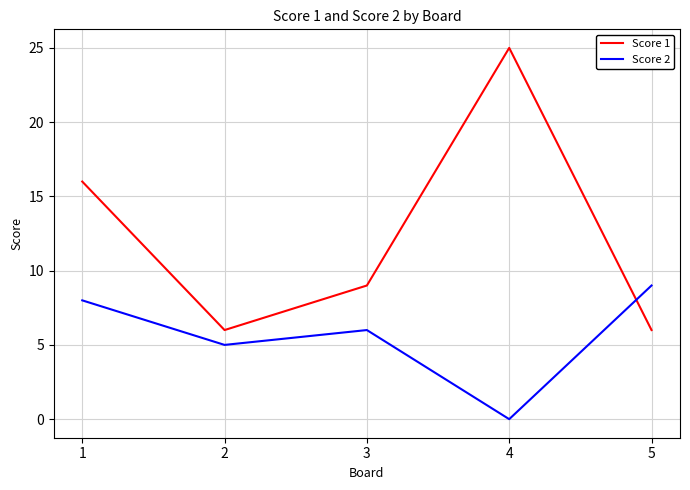

What is the spread (max minus min) of values at 4?

25